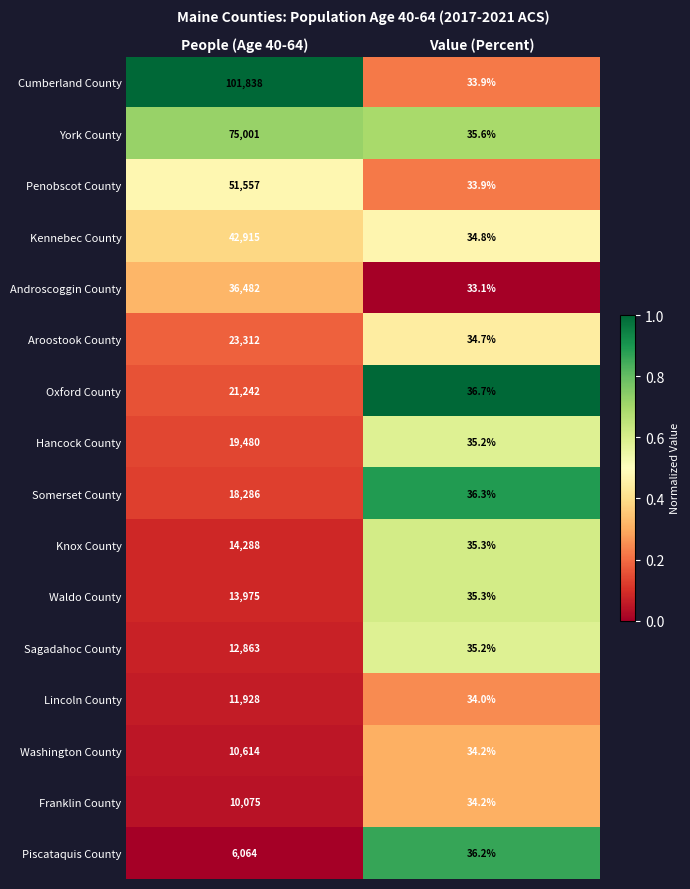

At which label is Franklin County closest to 5054?

Value (Percent)